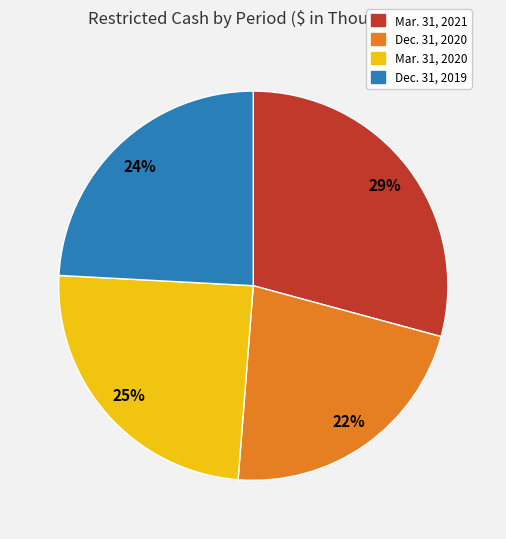

Which slice is the smallest?

Dec. 31, 2020